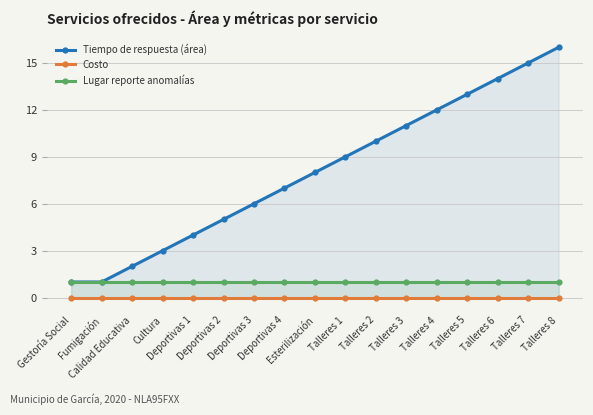

Which category has the lowest value in the Costo series?

Gestoría Social